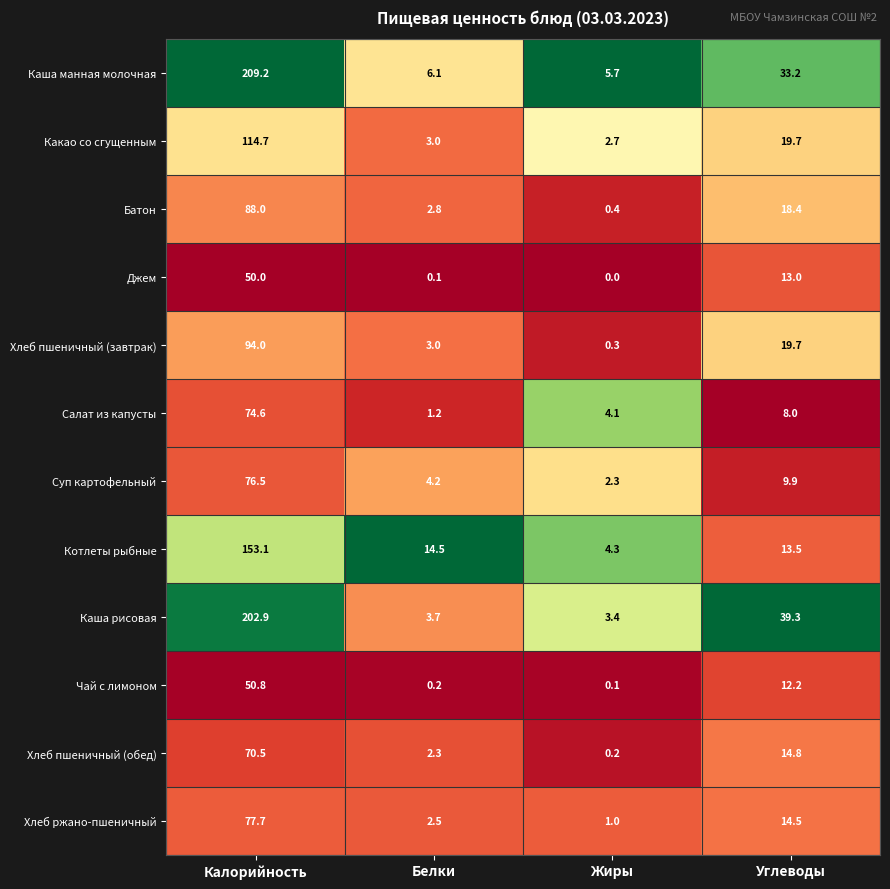

What is the spread (max minus min) of values at Углеводы?

31.3